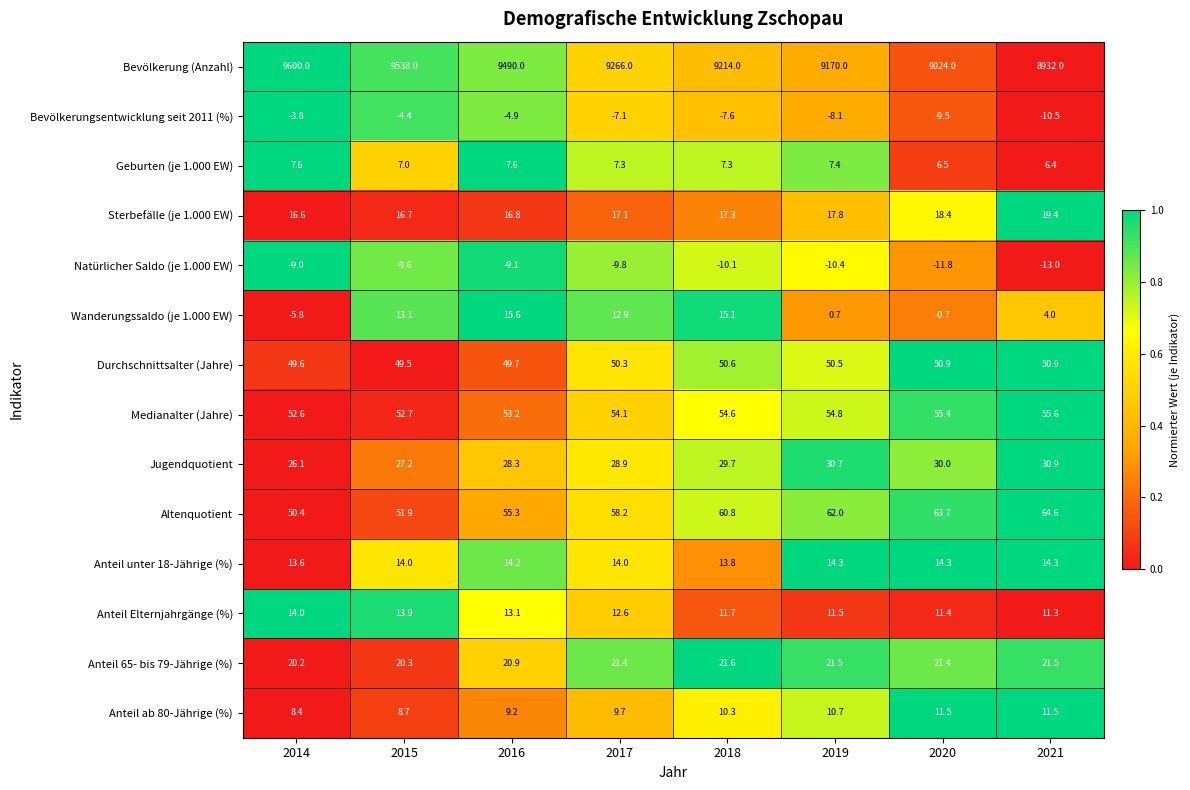

The value of Altenquotient at 2021 is 64.6. True or false?

True